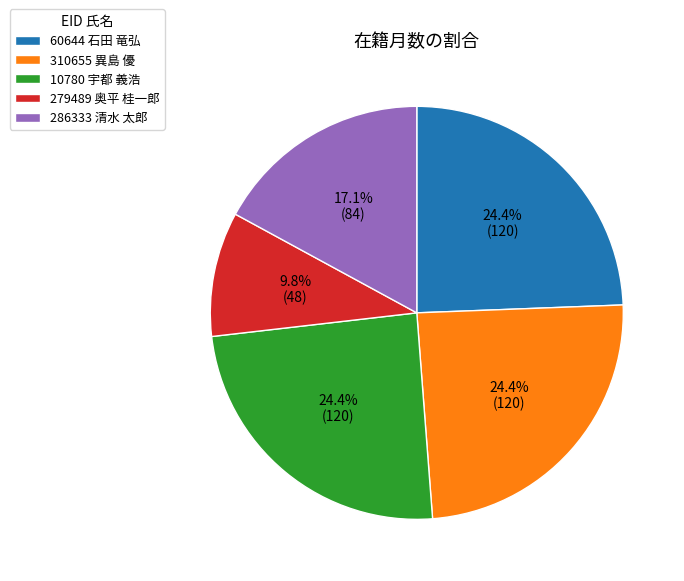

To the nearest percent, what is the combined percentage of 310655 異島 優 and 279489 奥平 桂一郎?

34%